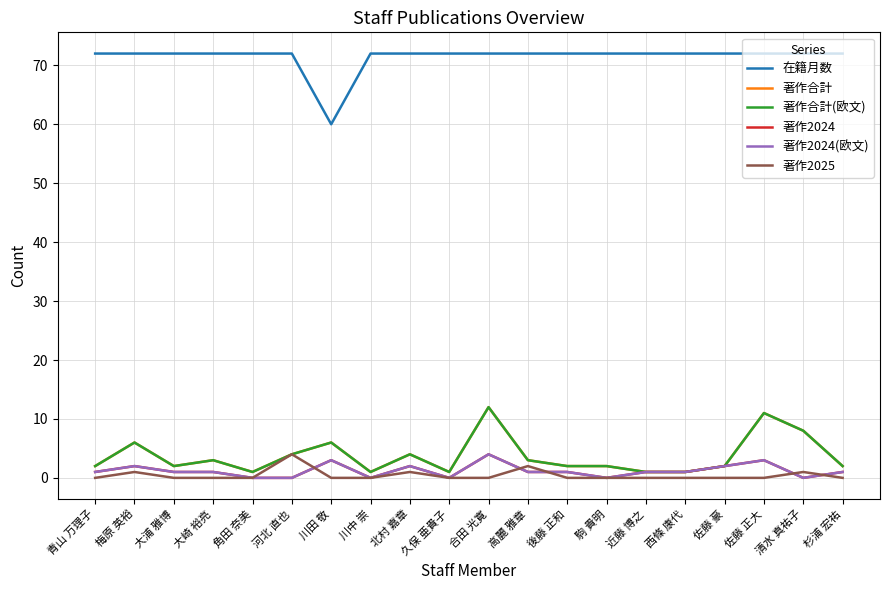

Between 青山 万理子 and 北村 嘉章, which is larger?

青山 万理子